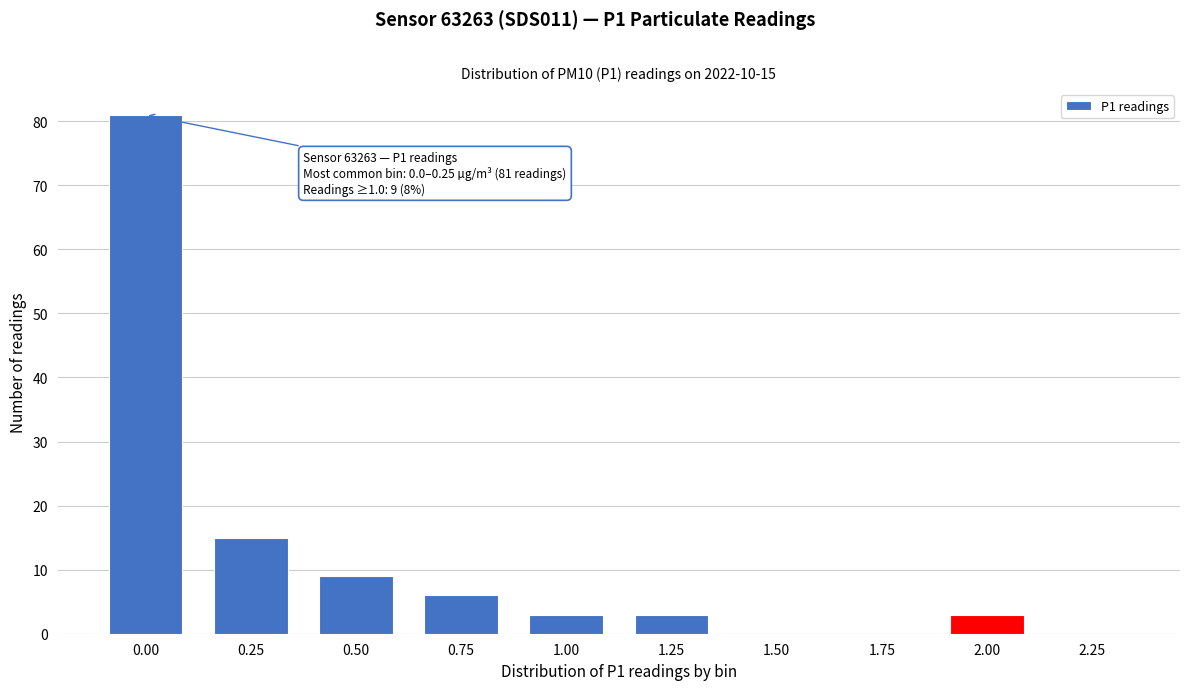

Reading left to right, what are all the values shown in this chart?

0.00=81	0.25=15	0.50=9	0.75=6	1.00=3	1.25=3	1.50=0	1.75=0	2.00=3	2.25=0